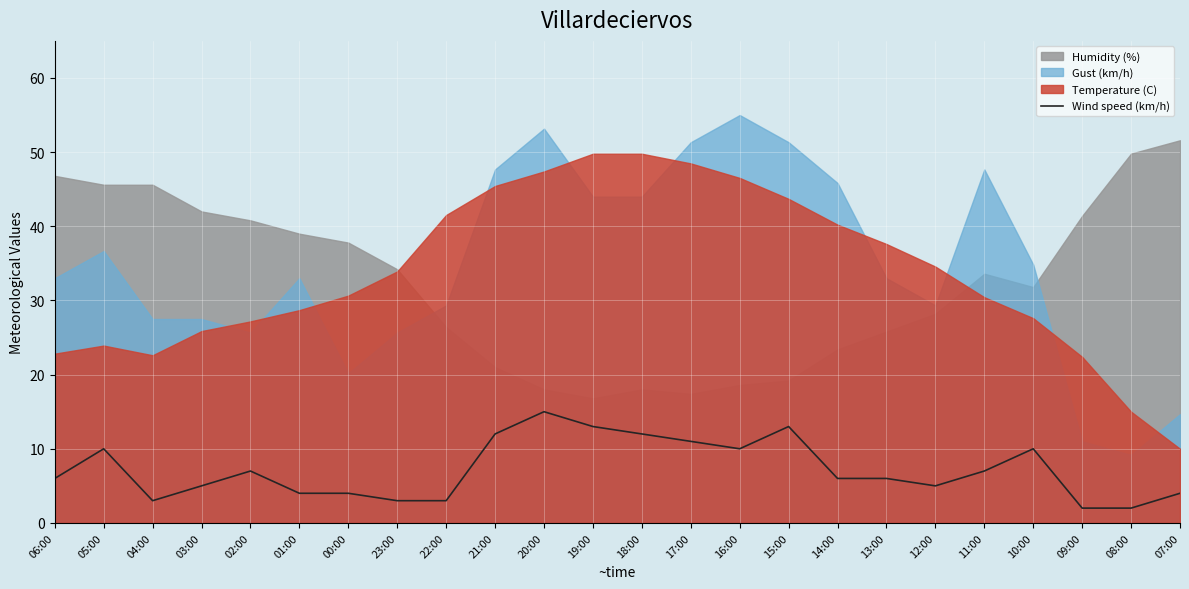

What is the maximum value for Wind speed (km/h)?

15